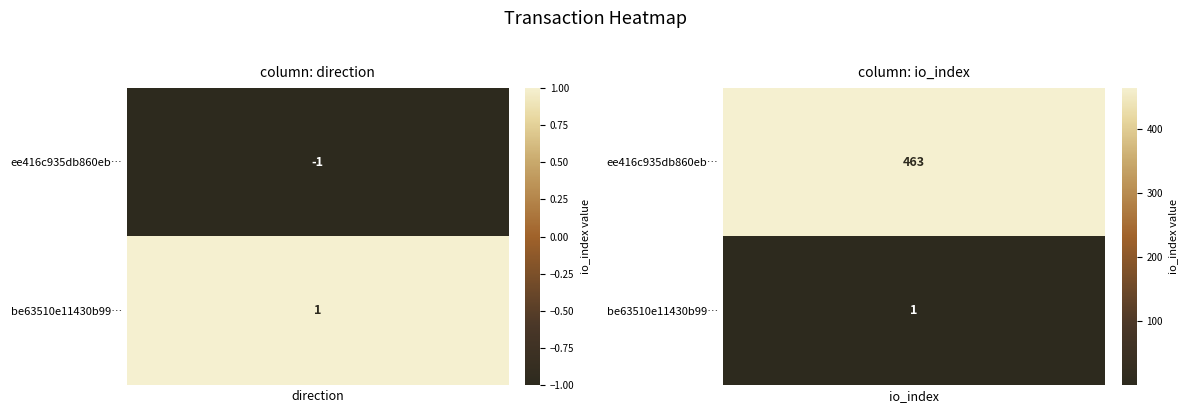

Reading left to right, list all the values displayed in this chart.

ee416c935db860ebc8d22cda37ac50d313cb2bd: 0=-1	1=463
be63510e11430b992181809d71050ec917b687a: 0=1	1=1